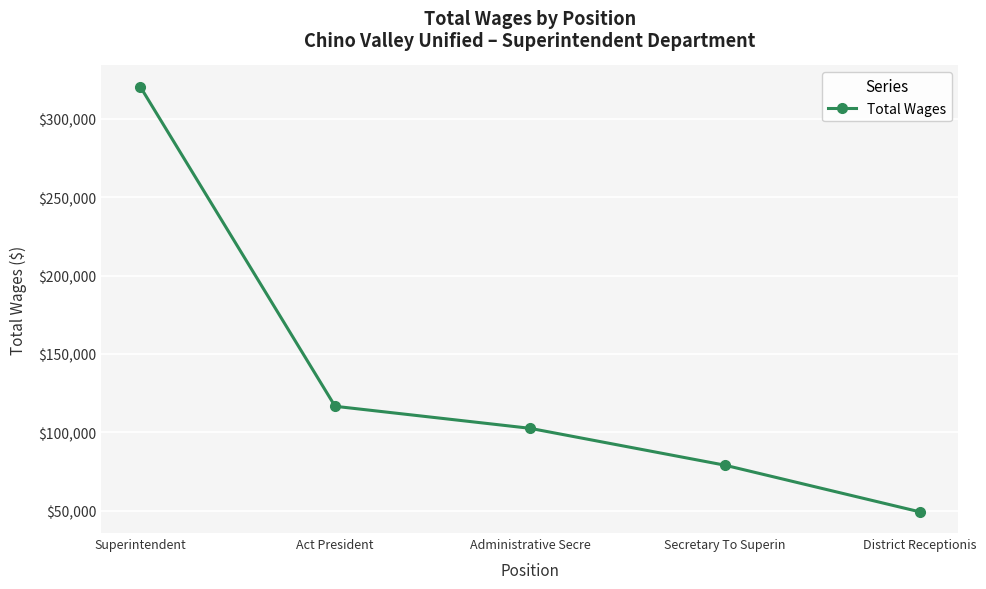

Approximately how many times larger is the value at Secretary To Superin compared to Act President?

0.7